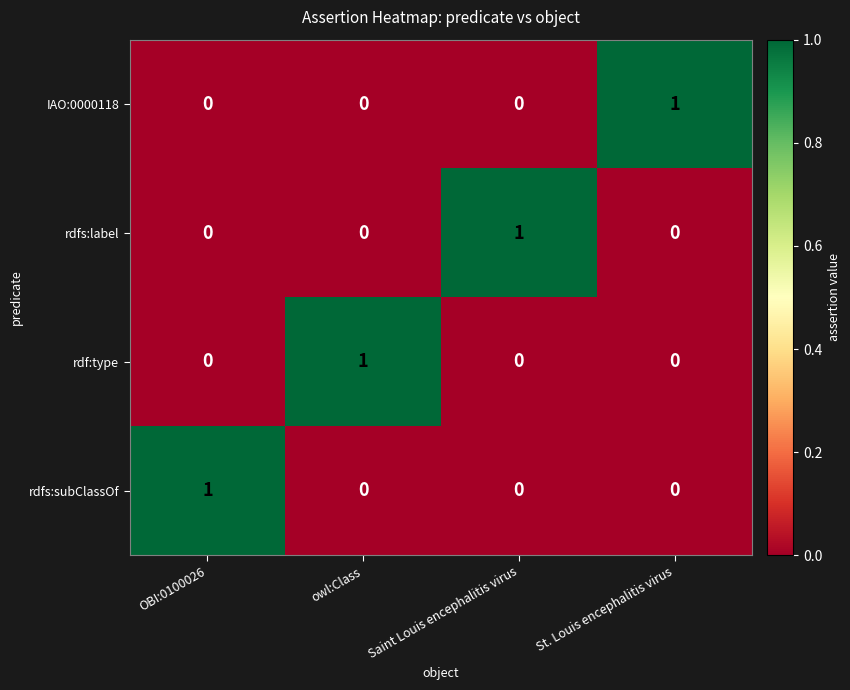

How many rdfs:label values are between 0 and 1?

4